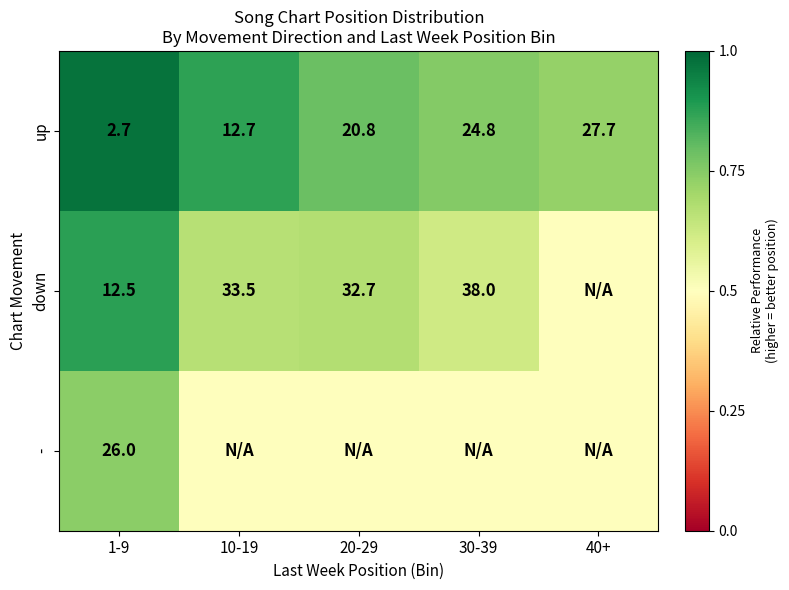

At which label does up reach its minimum?

1-9